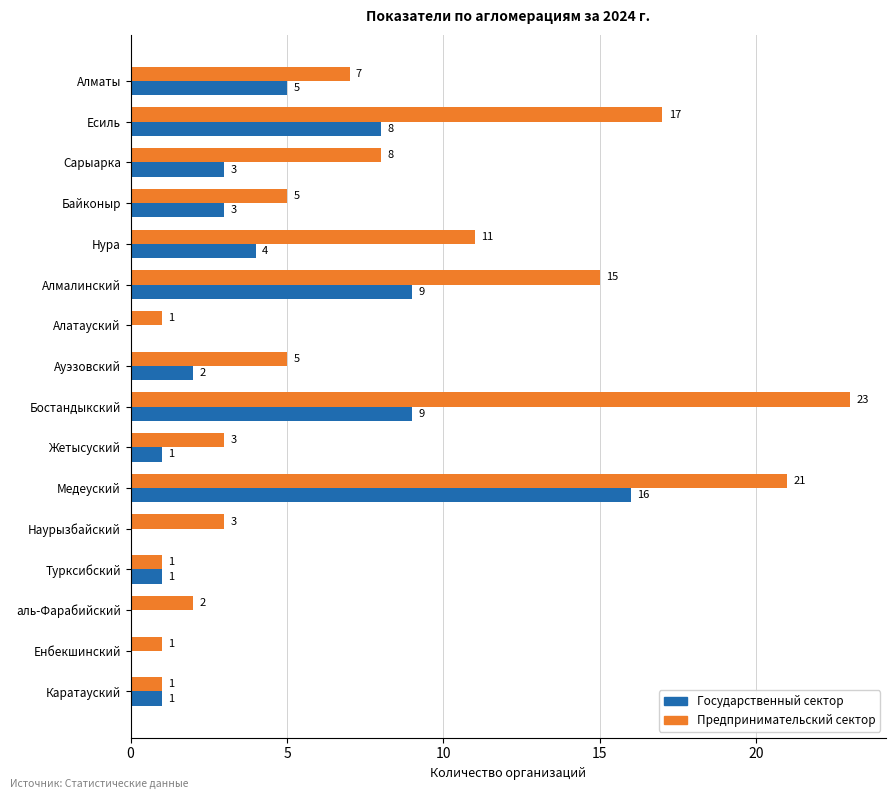

The value of Предпринимательский сектор at Алмалинский is 8. True or false?

False